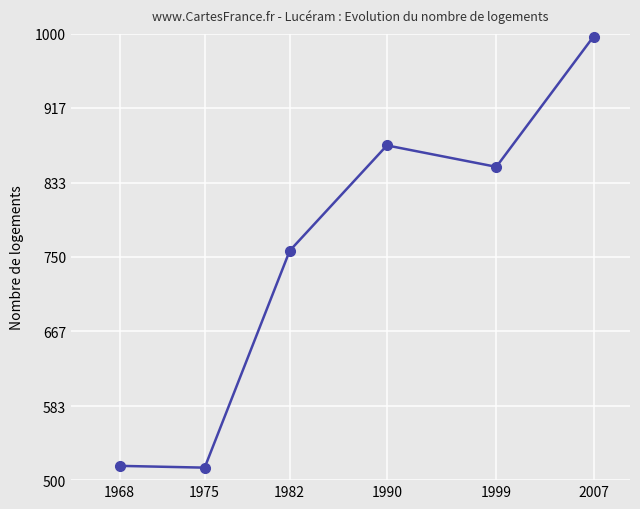

True or false: there are more than 1 points higher than both neighbors.

False